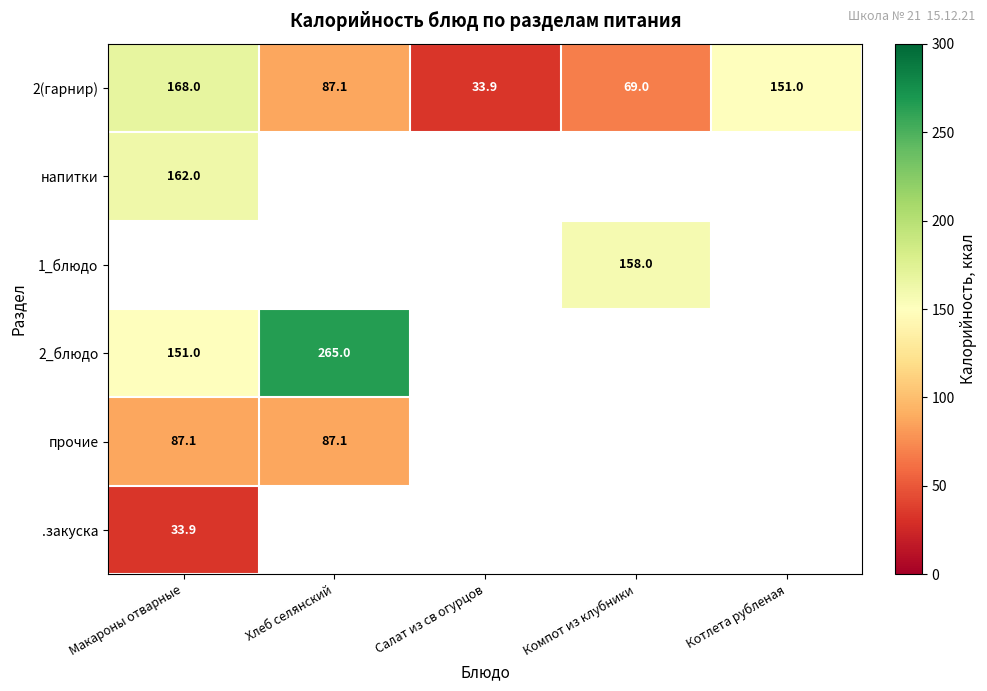

True or false: напитки has a value of 42.4 at Макароны отварные.

False